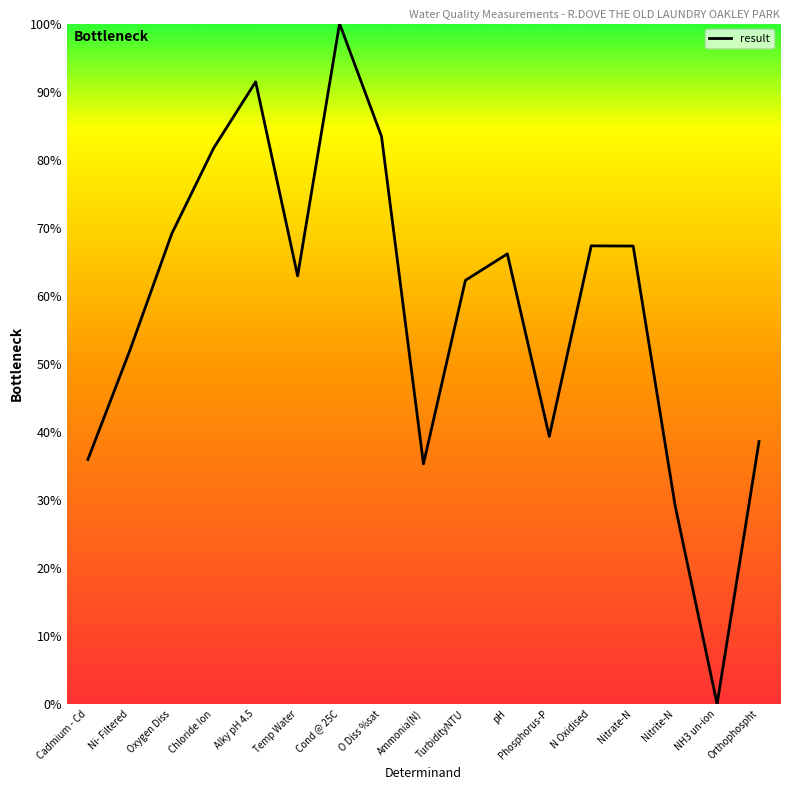

Which category has the lowest value across all series?

NH3 un-ion